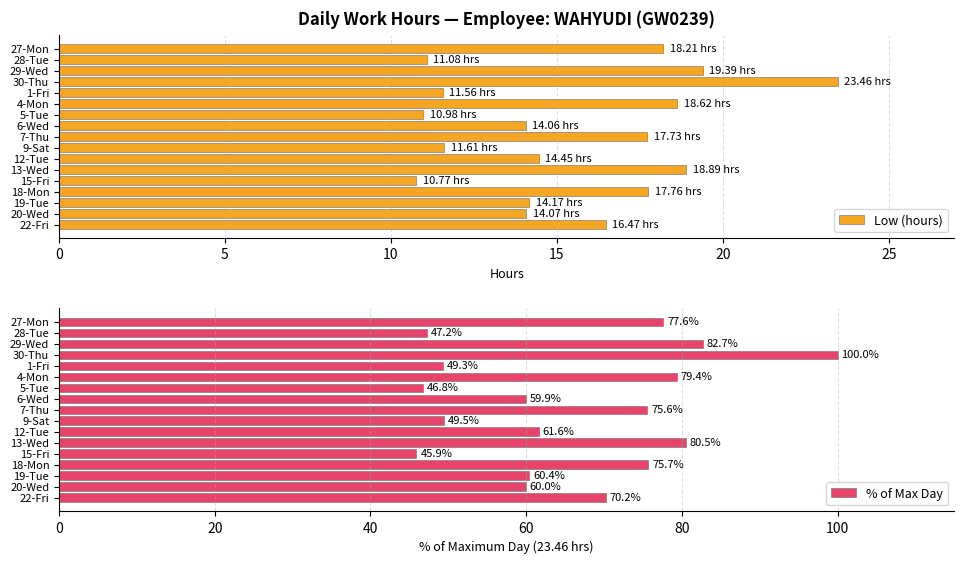

Where is % of Max Day nearest to the value 72?

22-Fri